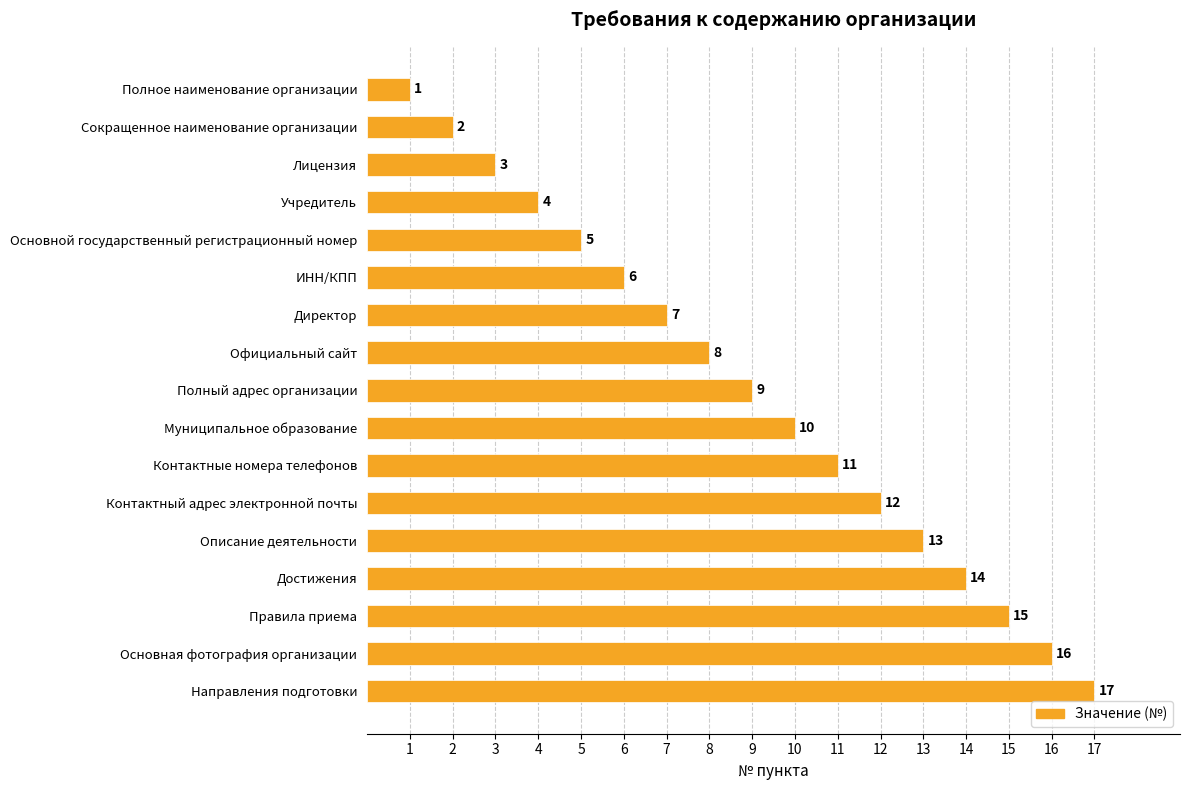

At which category does the chart reach its minimum across all series?

Полное наименование организации